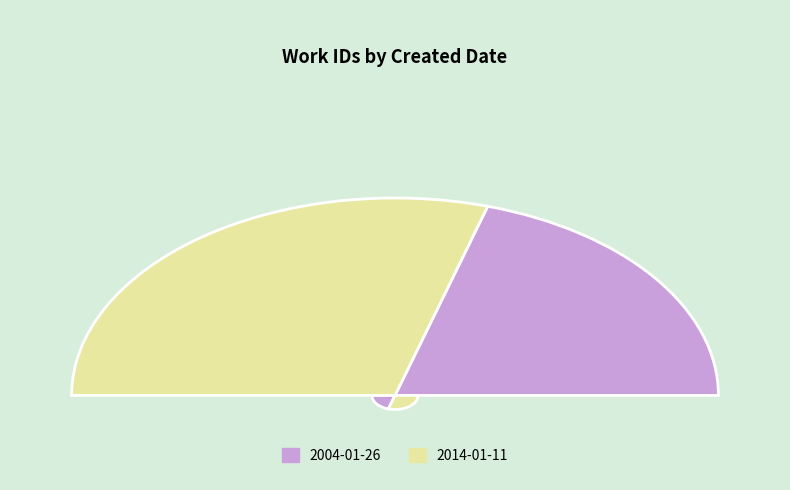

The 2014-01-11 slice represents 66% of the pie. True or false?

False